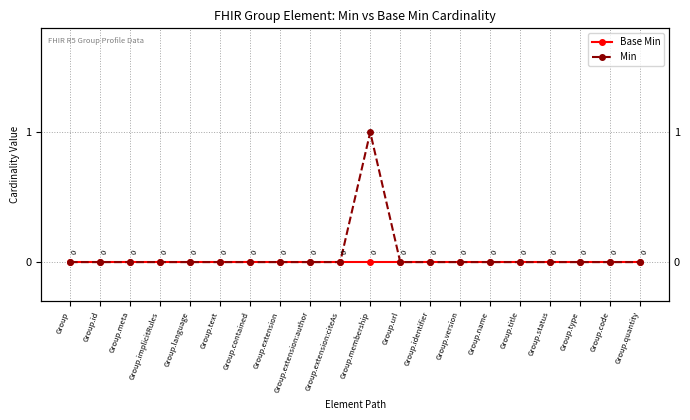

At which category is the sum across all series the highest?

Group.membership